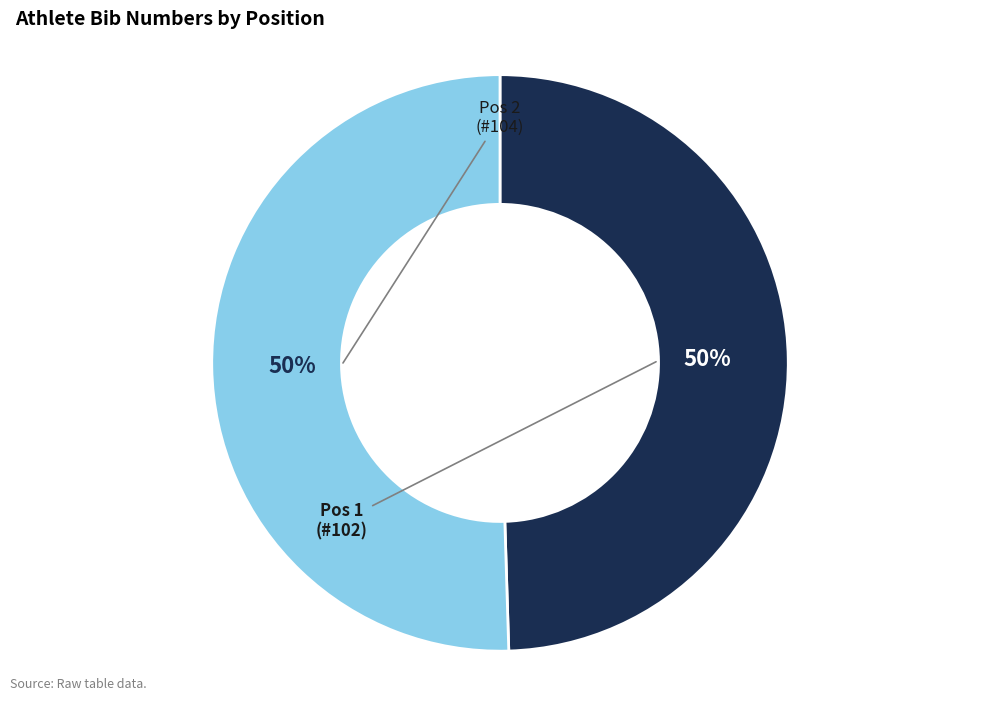

How many segments does this pie chart have?

2